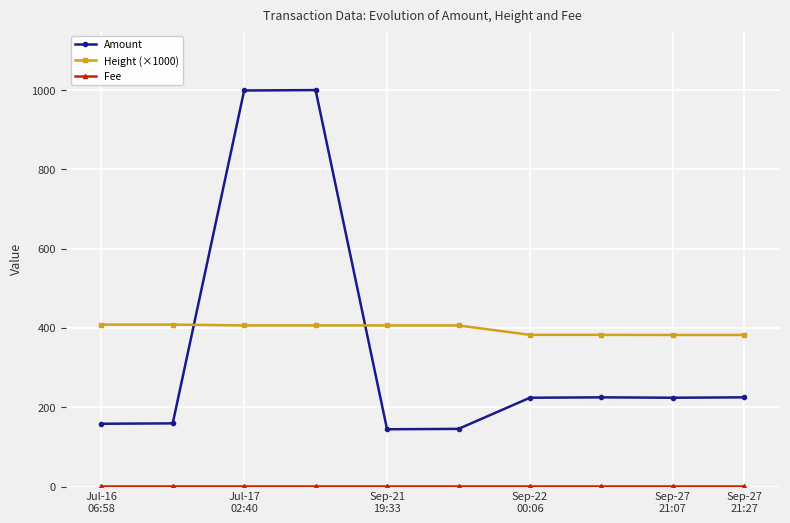

True or false: Amount and Height (×1000) cross at least once.

True